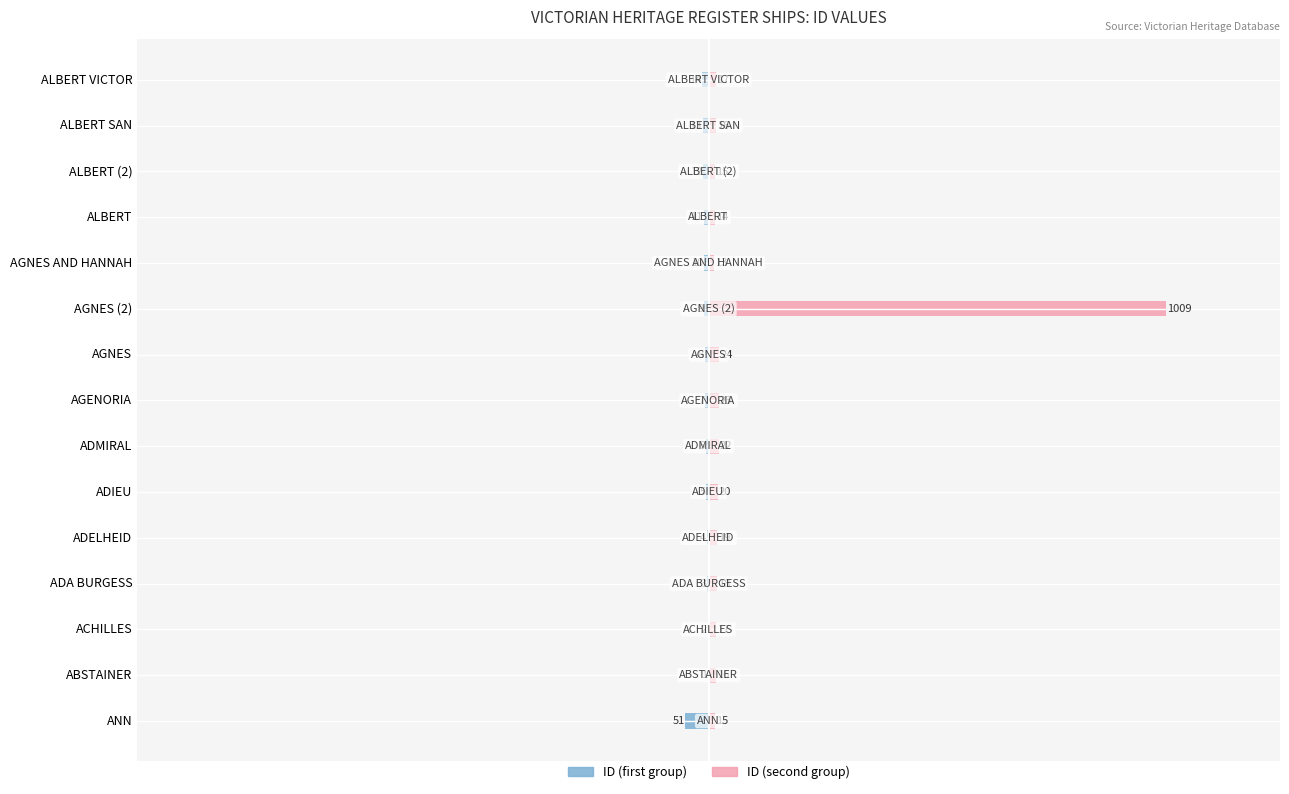

What is the difference between the highest and lowest values at ALBERT SAN?

29